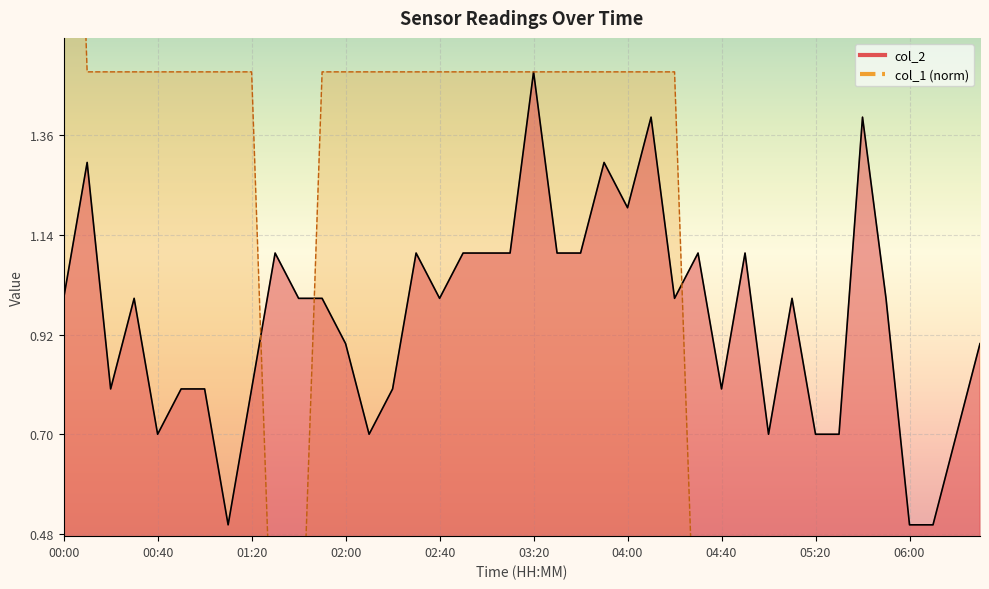

What is the spread (max minus min) of values at 01:20?

0.7